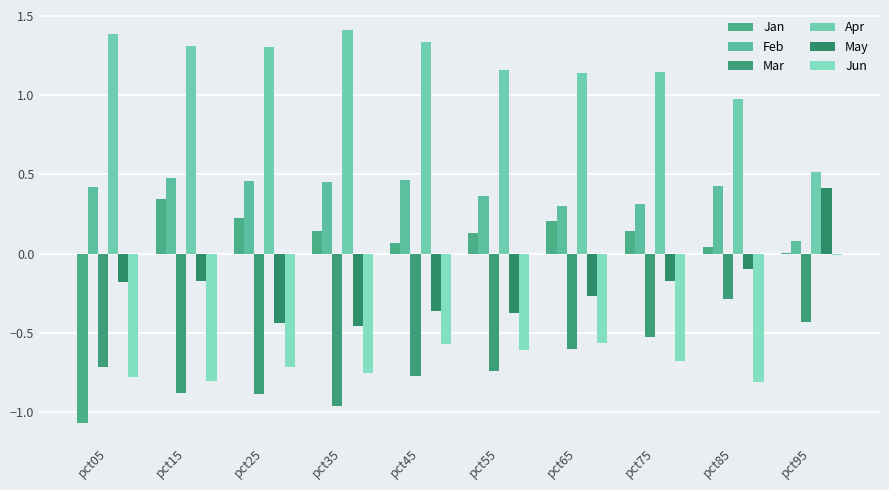

What is the average value of the May series?

-0.2